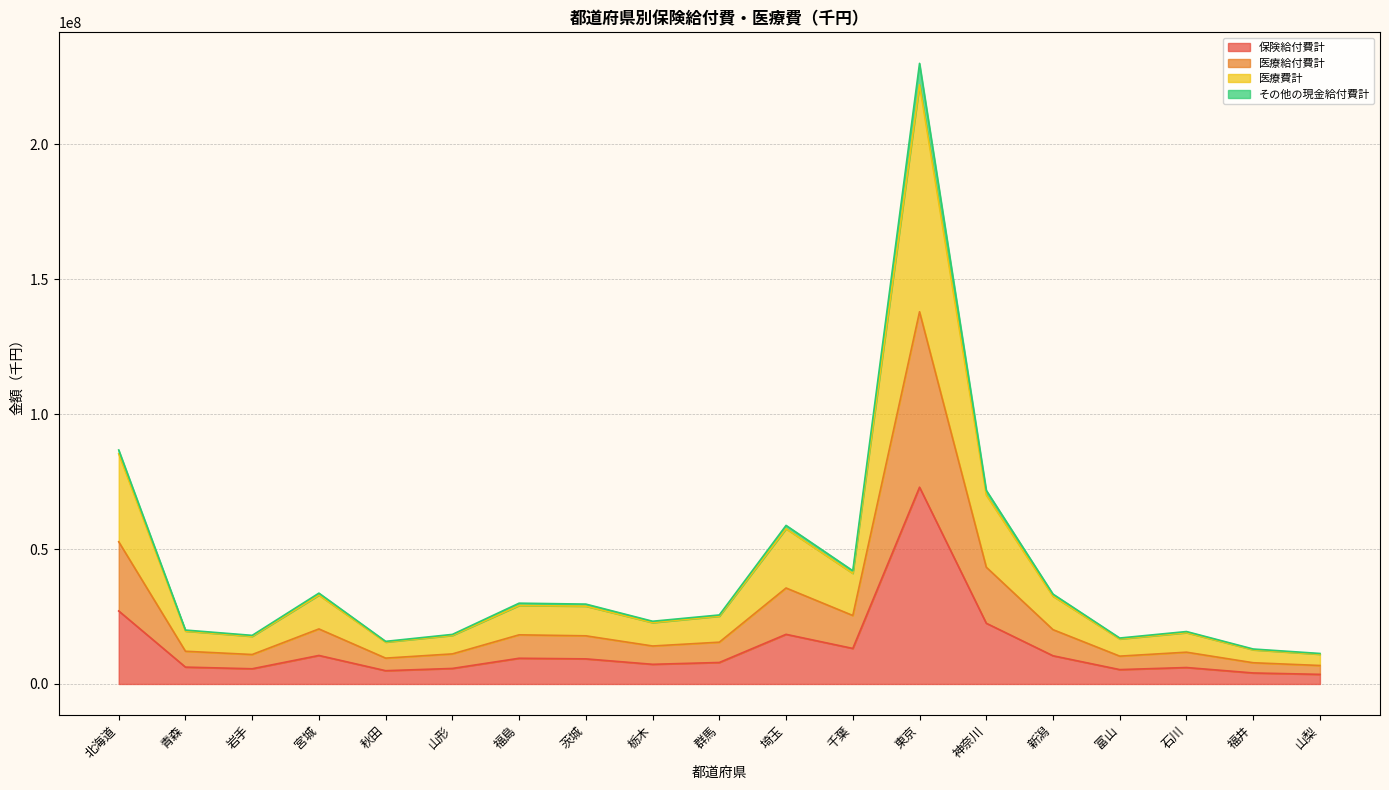

The 保険給付費計 series shows 7294461.1 at 栃木. True or false?

True